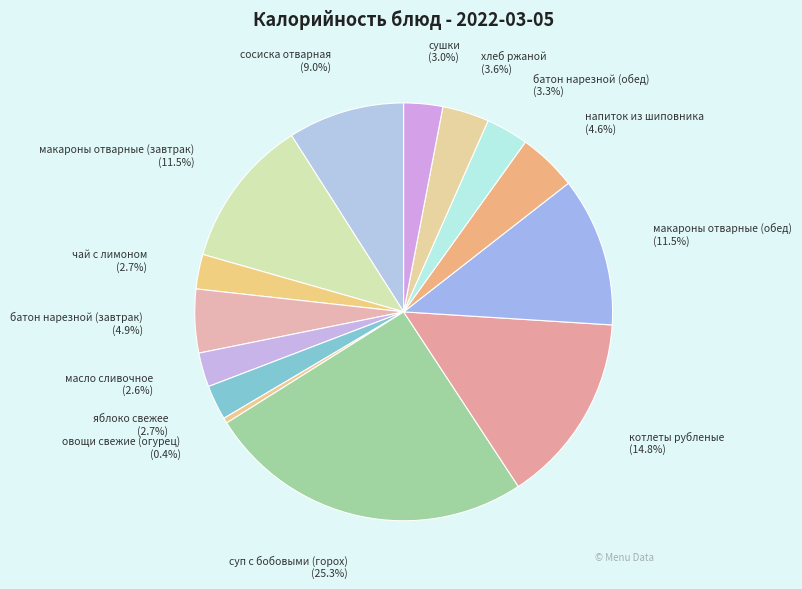

Count the number of slices in the pie.

14